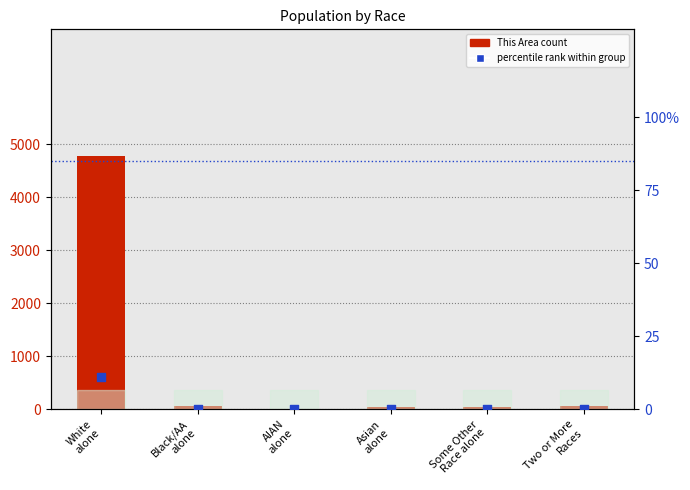

Is the value of This Area count at White
alone greater than the value of percentile rank within group at AIAN
alone?

Yes